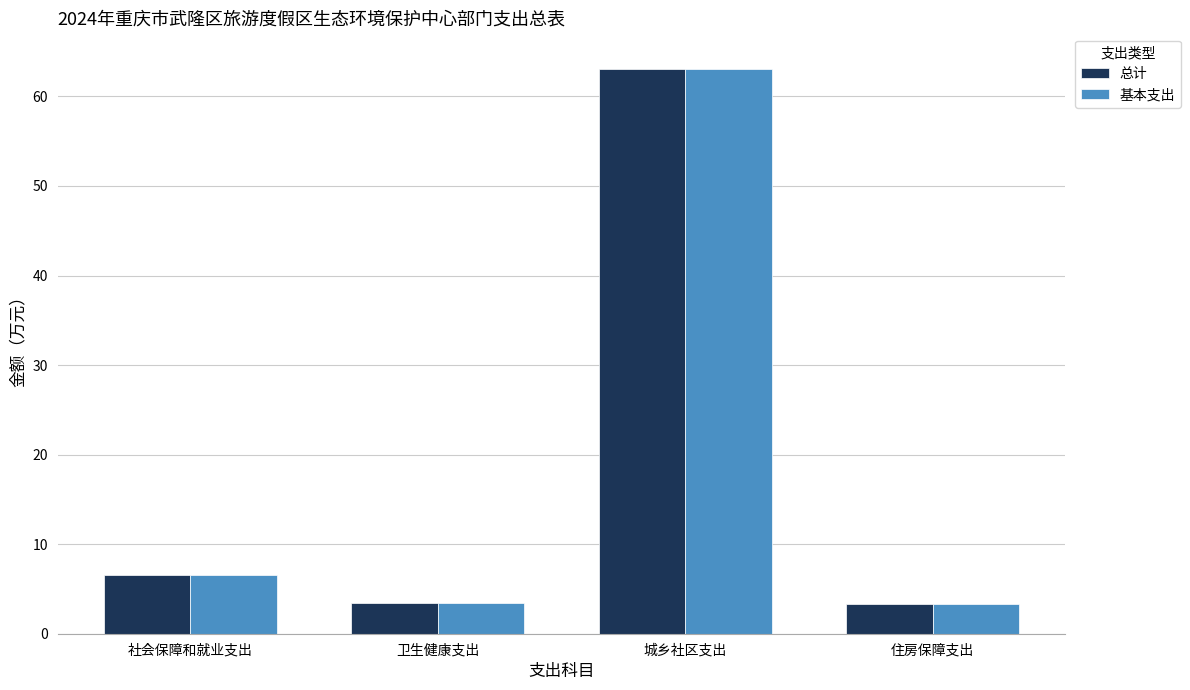

What is the minimum value shown in the chart?

3.3